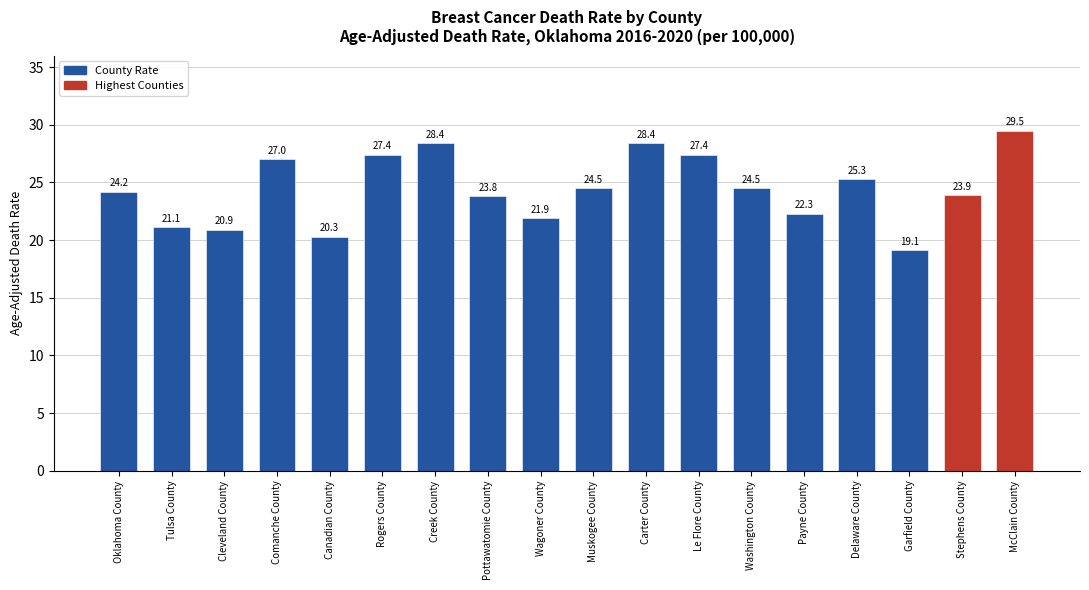

Is it true that the value at Tulsa County is 27.6?

False